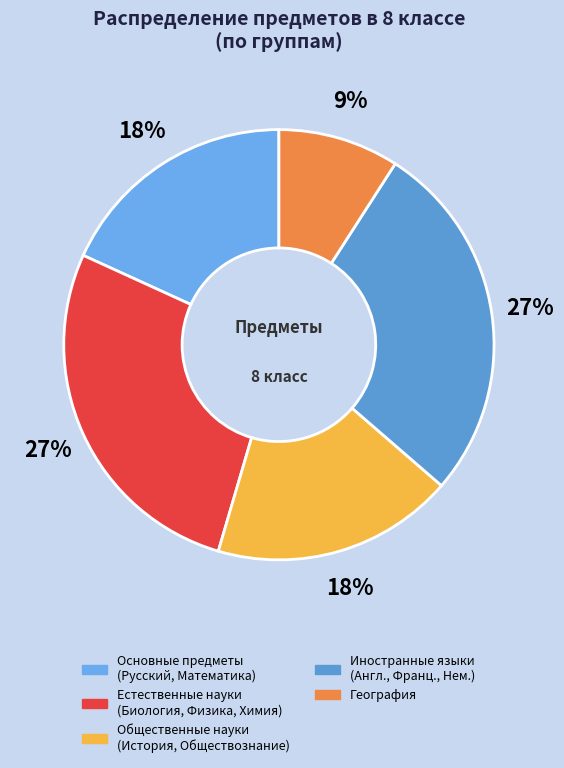

Is there any slice that represents more than half of the pie?

No